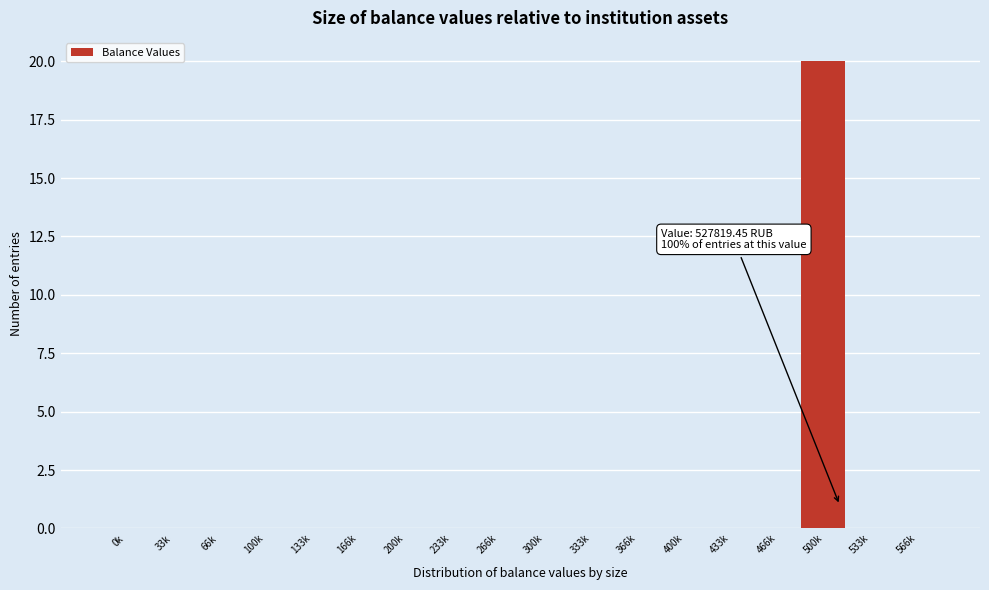

Reading left to right, what are all the values shown in this chart?

0k=0	33k=0	66k=0	100k=0	133k=0	166k=0	200k=0	233k=0	266k=0	300k=0	333k=0	366k=0	400k=0	433k=0	466k=0	500k=20	533k=0	566k=0